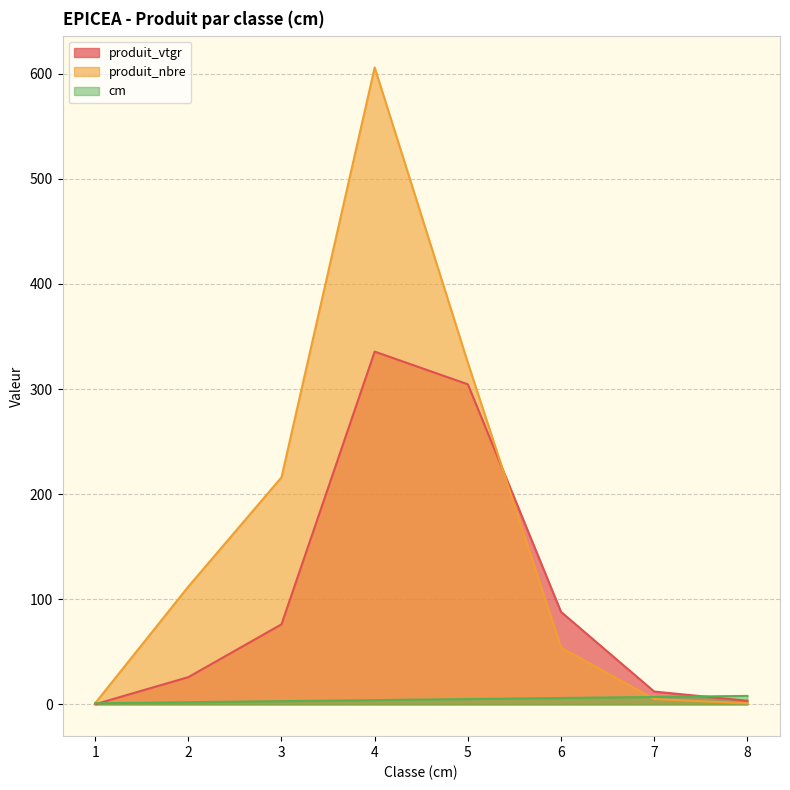

At which label does cm first exceed 5?

6